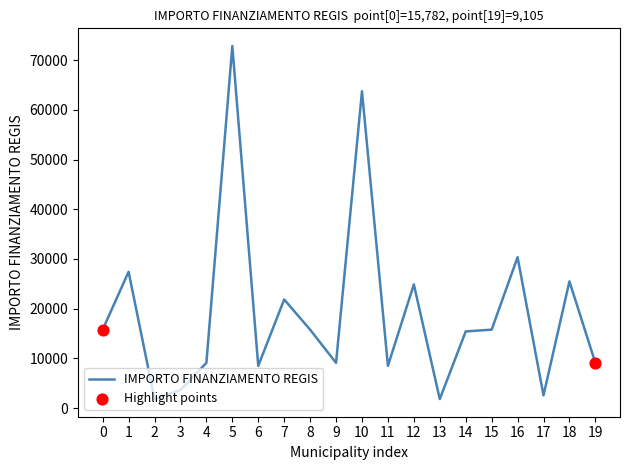

Approximately how many times larger is the value at 6 compared to 14?

0.6